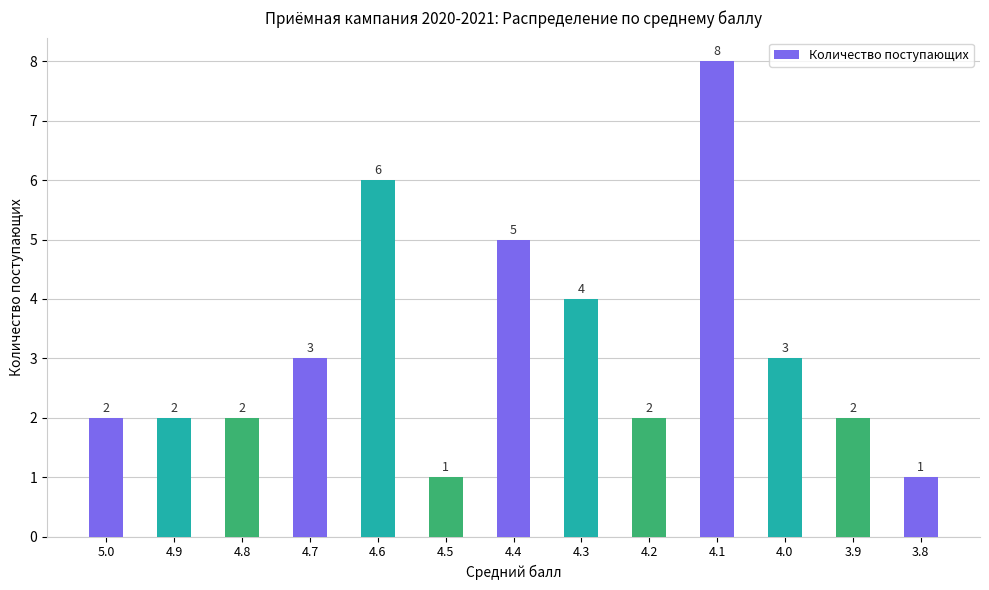

What is the average value?

3